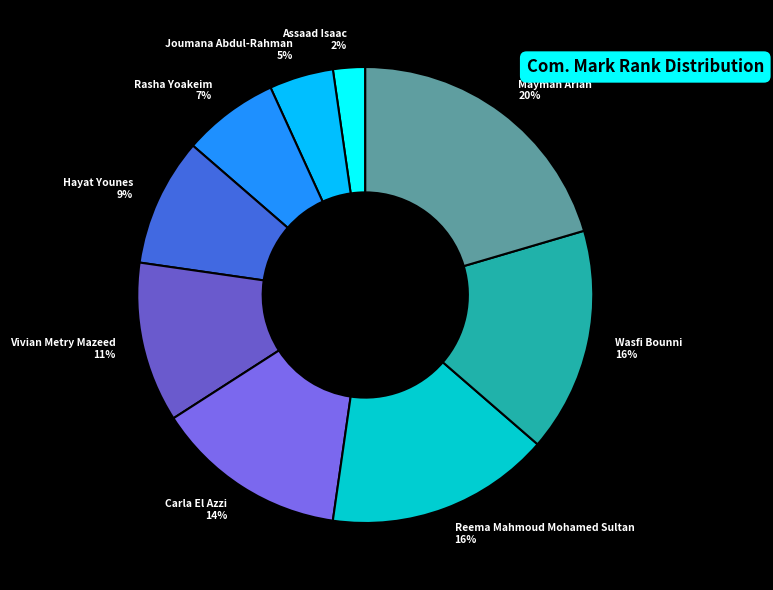

What is the smallest slice in the pie chart?

Assaad Isaac